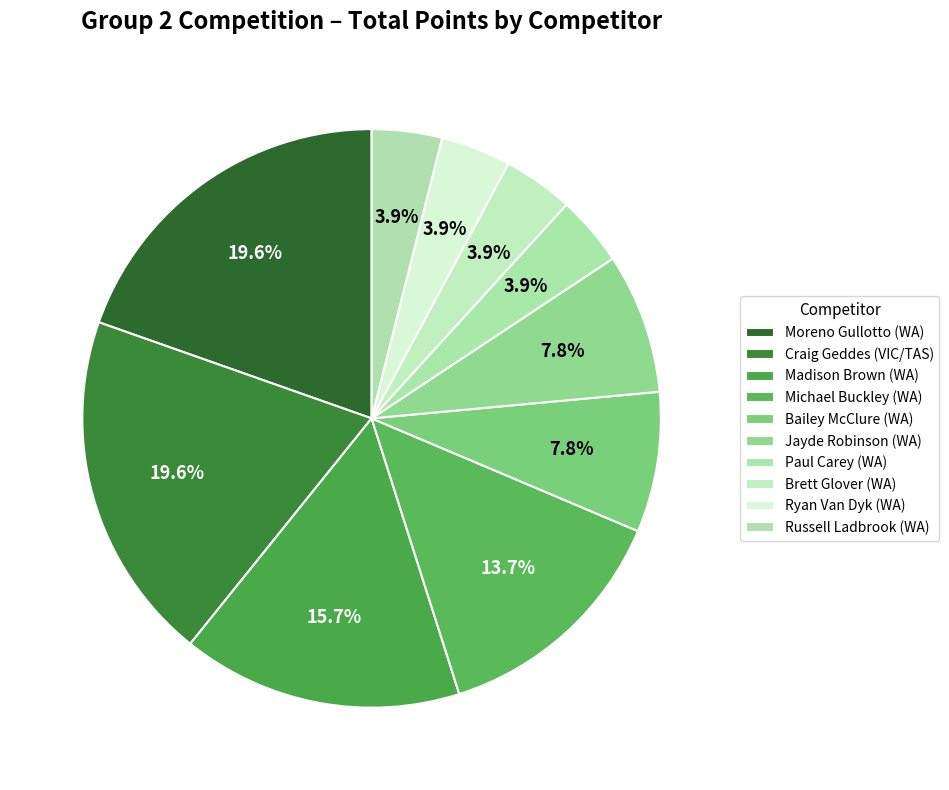

How many slices are in this pie chart?

10